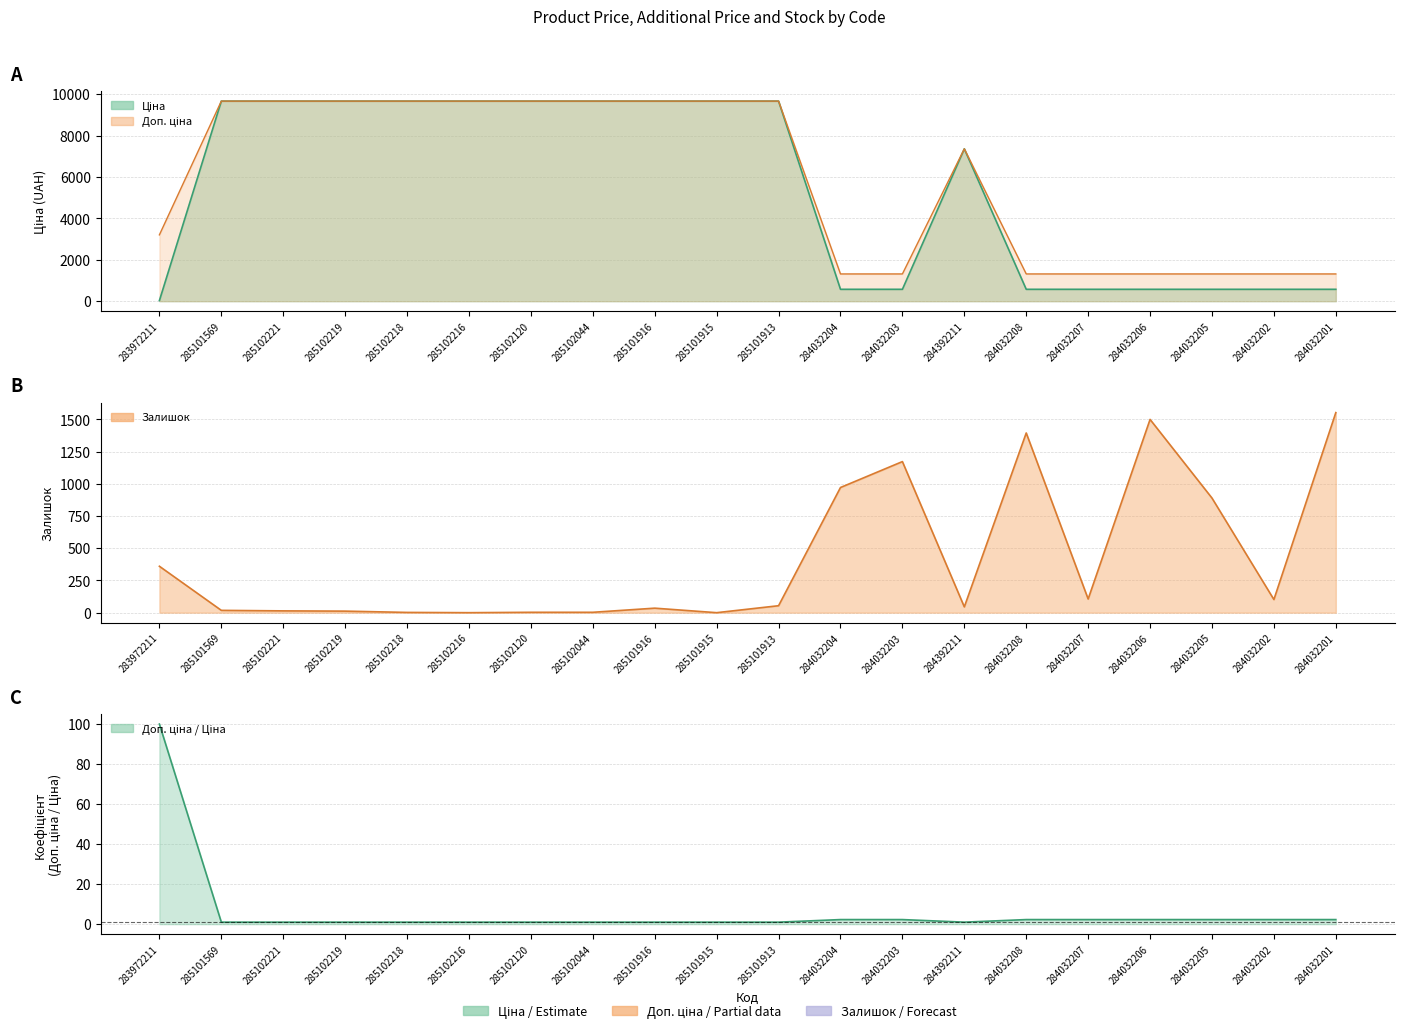

Read the Залишок value at 284392211.

45.0